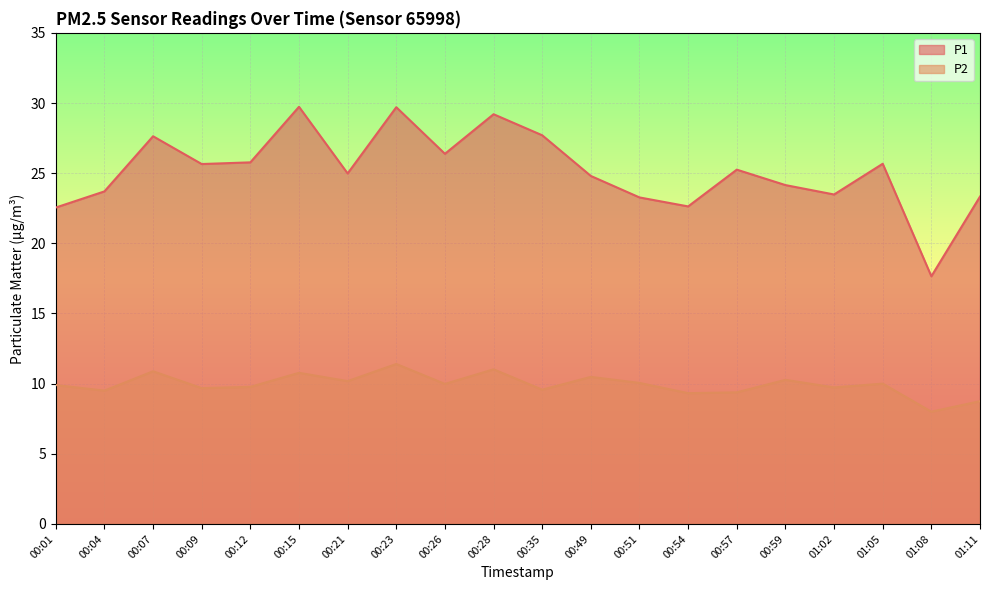

At which label does P2 first exceed 9?

00:01